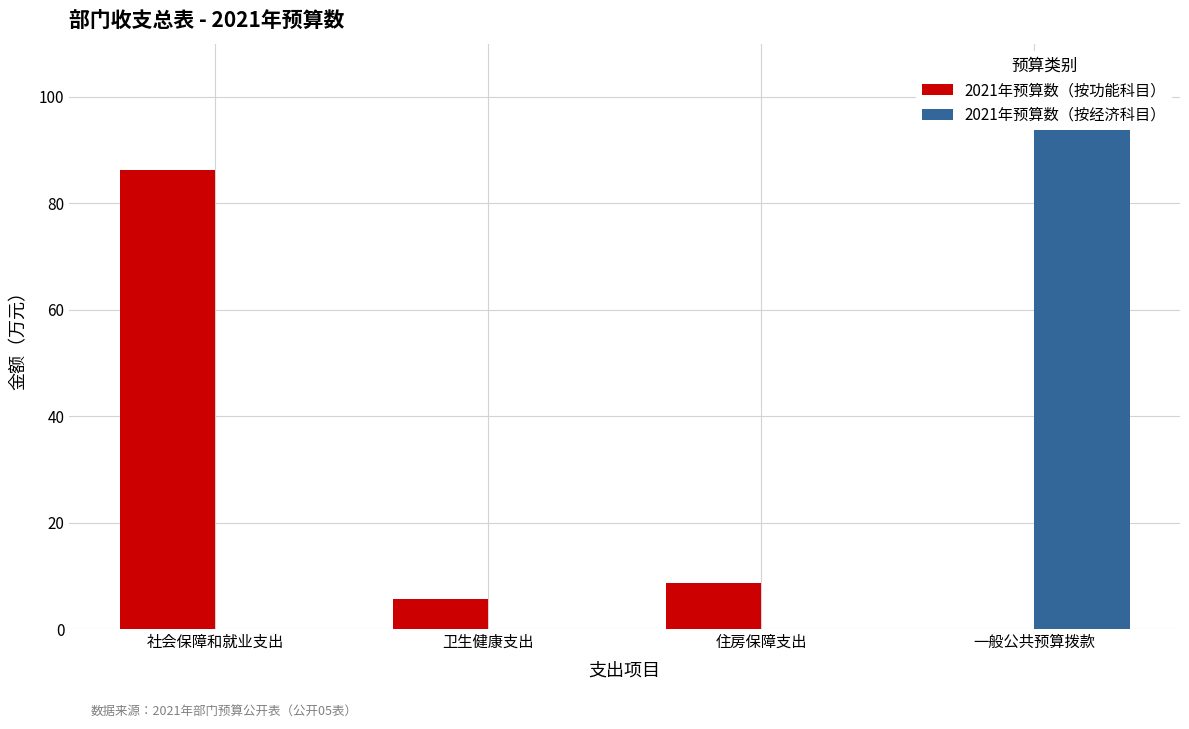

Which series has the largest total across all categories?

2021年预算数（按功能科目）